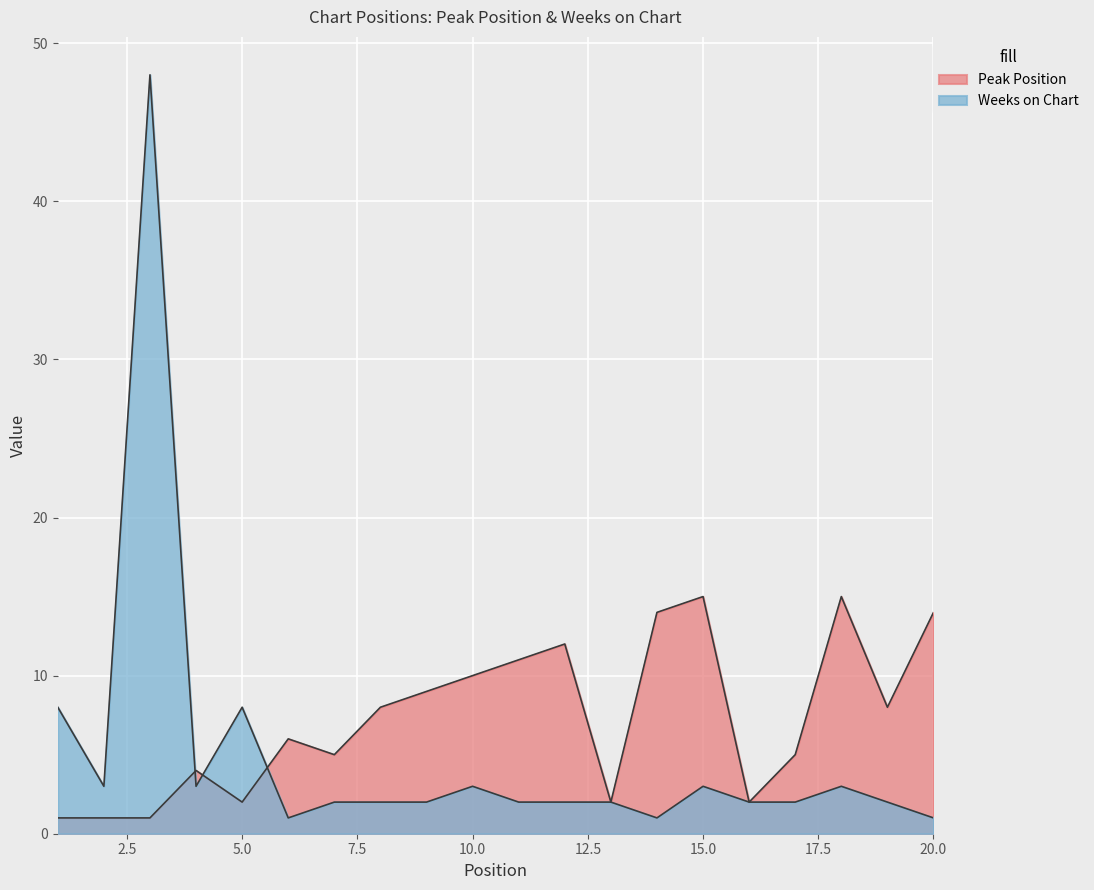

How many data points in Weeks on Chart are less than 2?

3